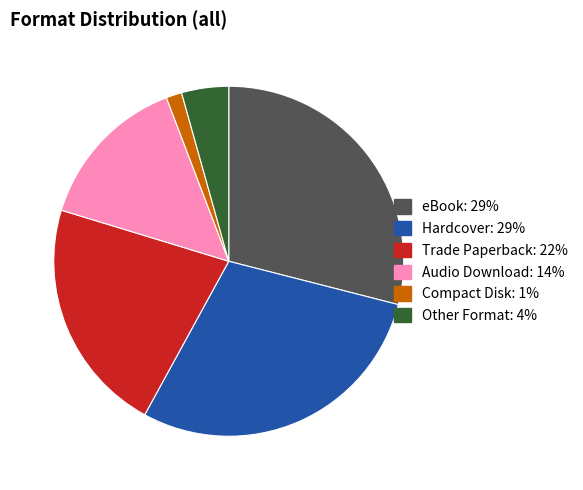

Is the sum of Compact Disk and eBook greater than half?

No